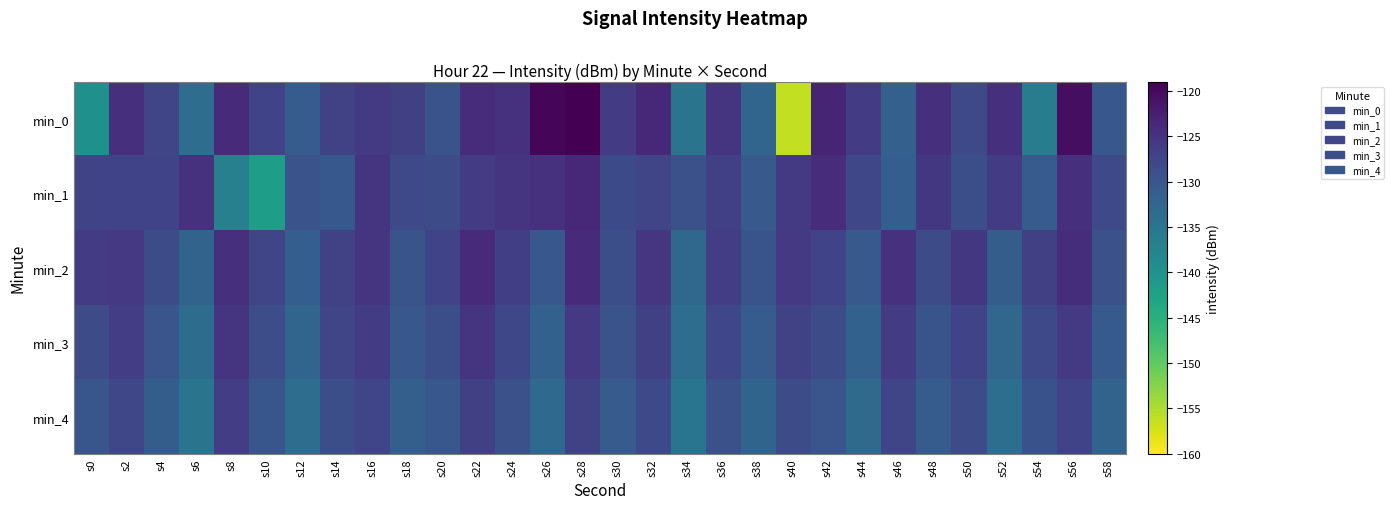

Between s32 and s14, which is larger?

s32